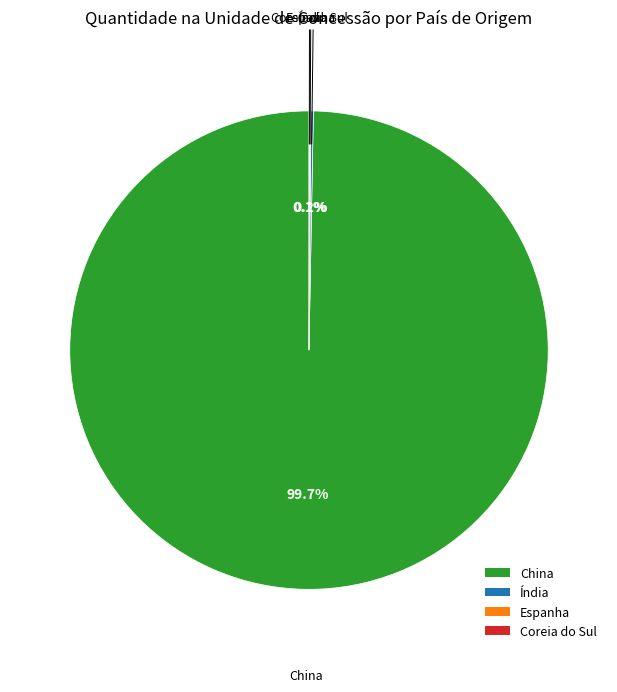

What is the largest slice in the pie chart?

China